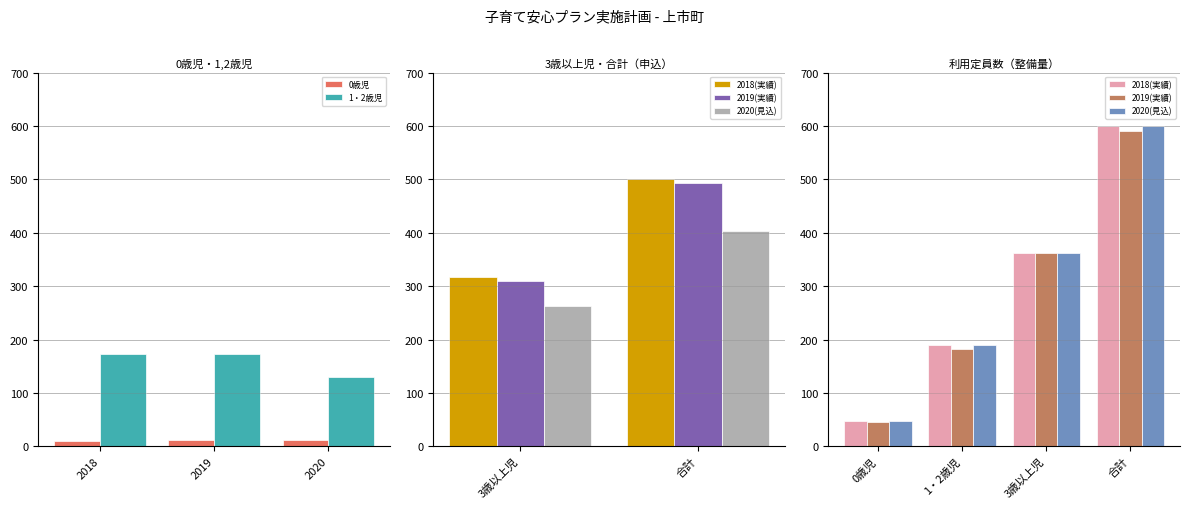

What is the label of the 4th bar from the right?

0歳児